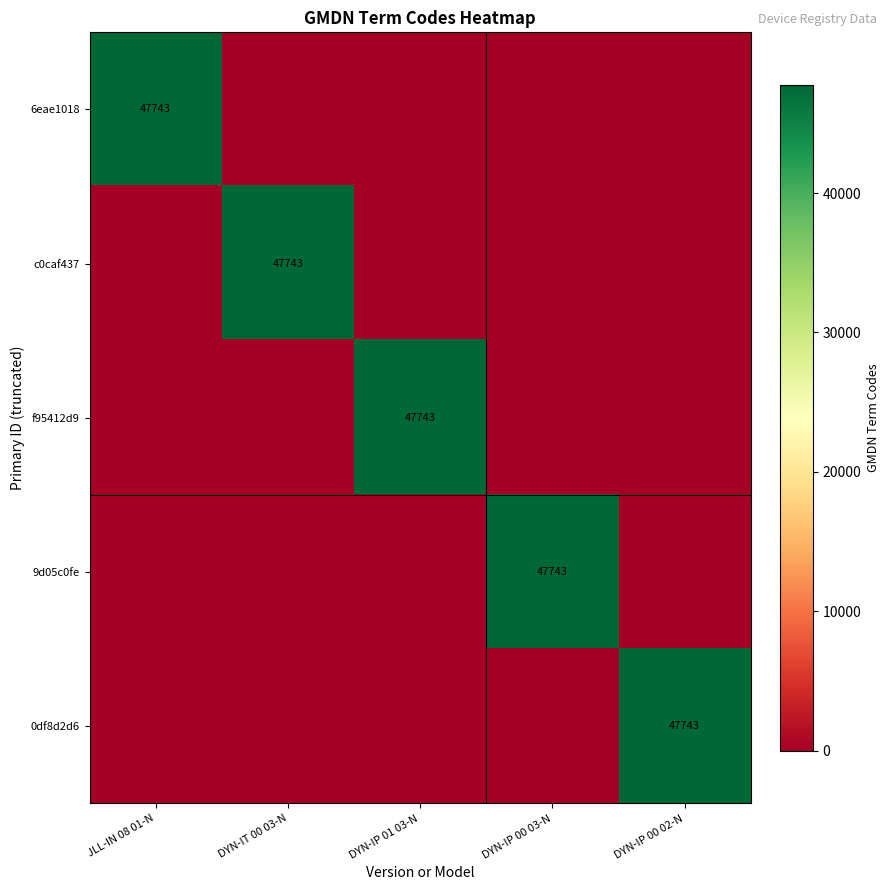

At which category is the sum across all series the highest?

JLL-IN 08 01-N